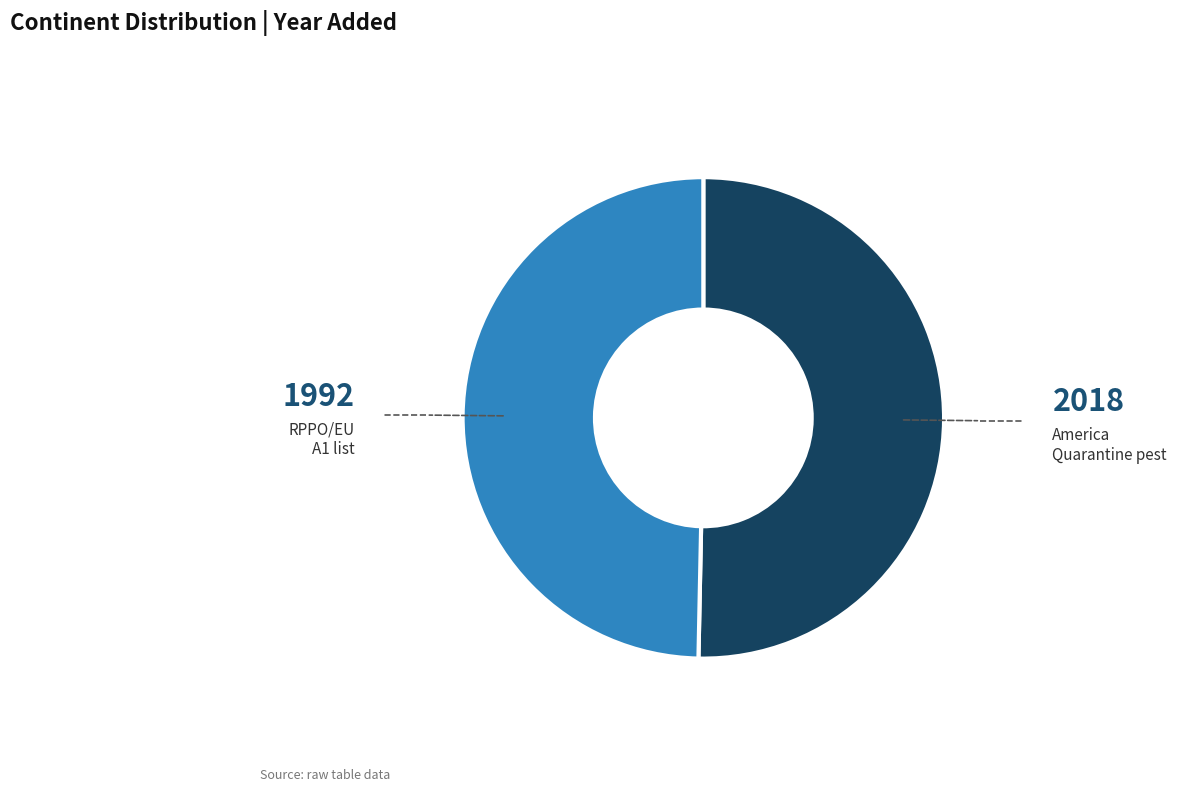

Do America and RPPO/EU together represent more than half of the pie?

Yes